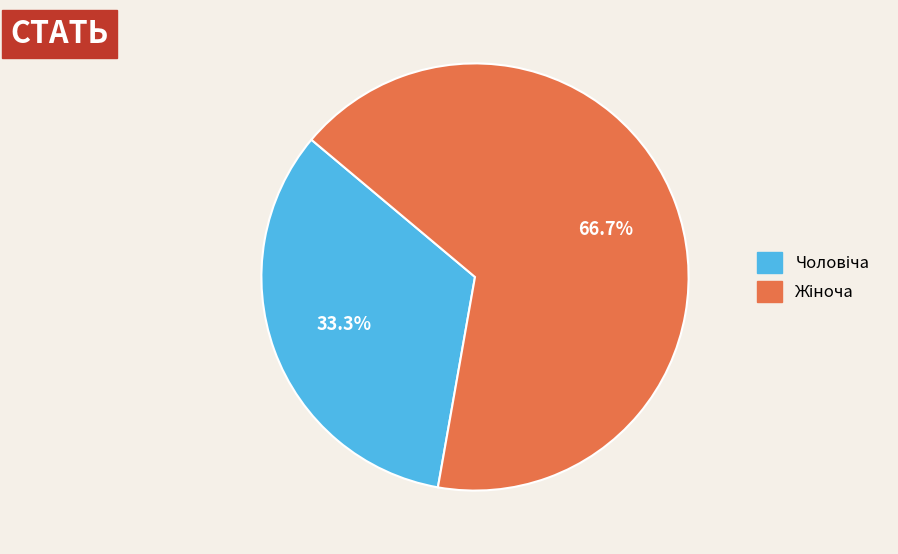

Does any single category account for the majority?

Yes